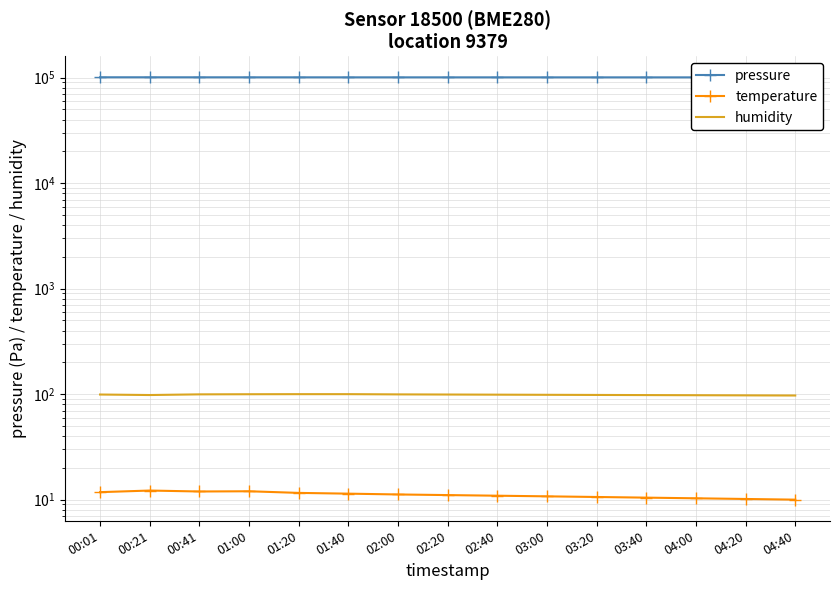

Reading left to right, transcribe all the data shown in this chart.

pressure: 00:01=100844.5	00:21=100837.2	00:41=100793.3	01:00=100774.1	01:20=100741.5	01:40=100729.0	02:00=100720.5	02:20=100710.3	02:40=100700.8	03:00=100690.5	03:20=100680.2	03:40=100670.1	04:00=100660.5	04:20=100650.3	04:40=100640.8
temperature: 00:01=11.8	00:21=12.2	00:41=11.9	01:00=12.0	01:20=11.6	01:40=11.4	02:00=11.2	02:20=11.1	02:40=10.9	03:00=10.8	03:20=10.6	03:40=10.4	04:00=10.3	04:20=10.2	04:40=10.0
humidity: 00:01=99.2	00:21=98.1	00:41=99.6	01:00=99.8	01:20=100.0	01:40=100.0	02:00=99.5	02:20=99.2	02:40=98.9	03:00=98.6	03:20=98.3	03:40=98.0	04:00=97.7	04:20=97.4	04:40=97.1